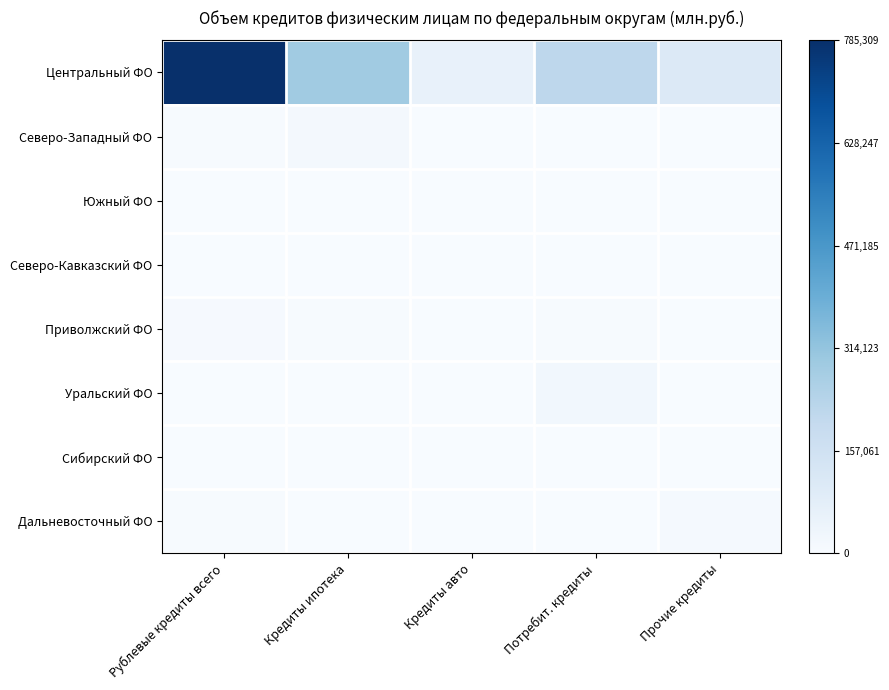

Which has a higher value, Рублевые кредиты всего or Потребит. кредиты?

Рублевые кредиты всего